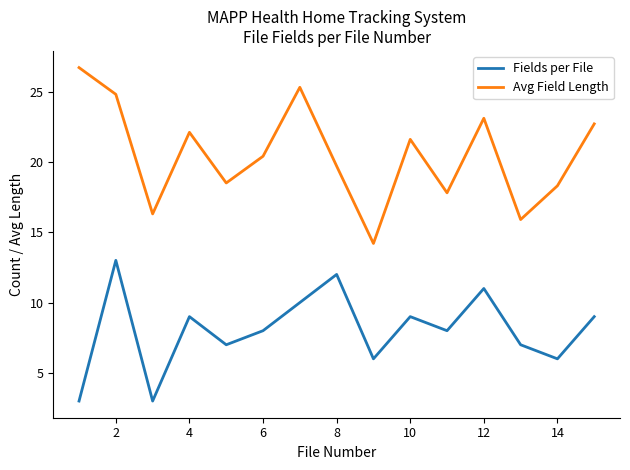

Which series has the largest total across all categories?

Avg Field Length